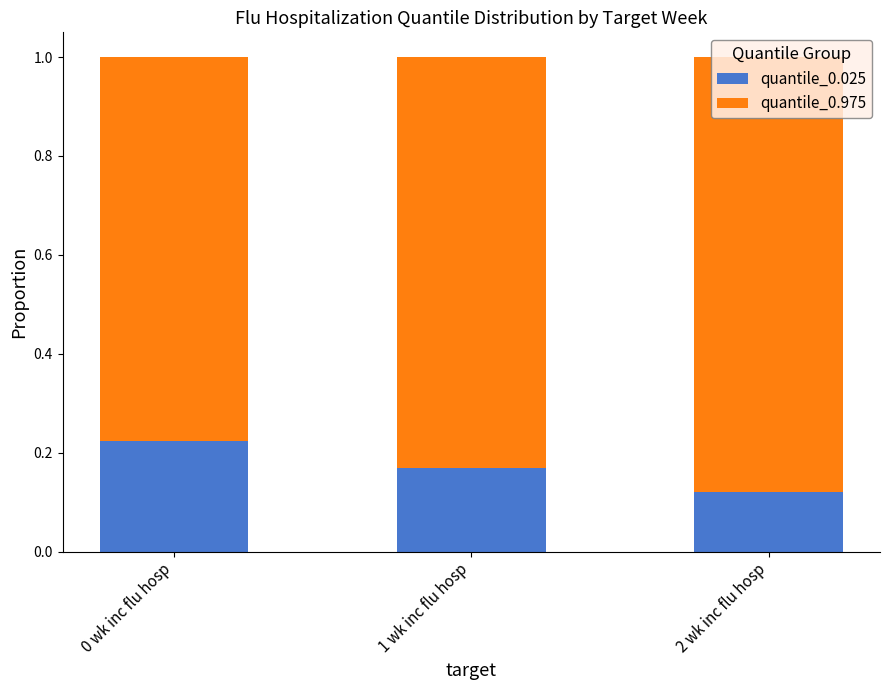

How many categories are shown in the chart?

3